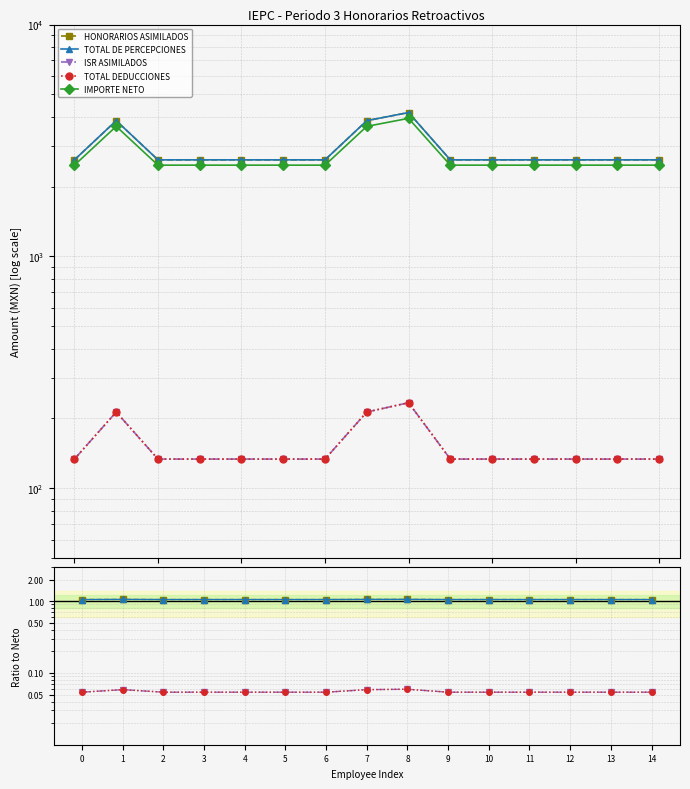

Between 6 and 12, which is larger?

6